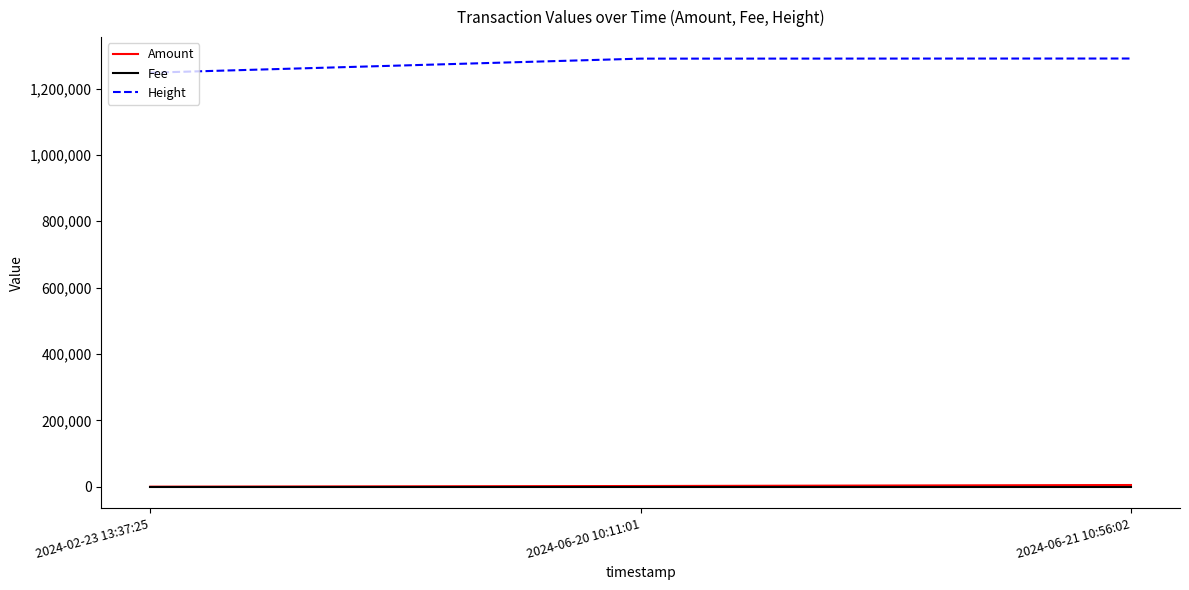

Which series has the largest total across all categories?

Height